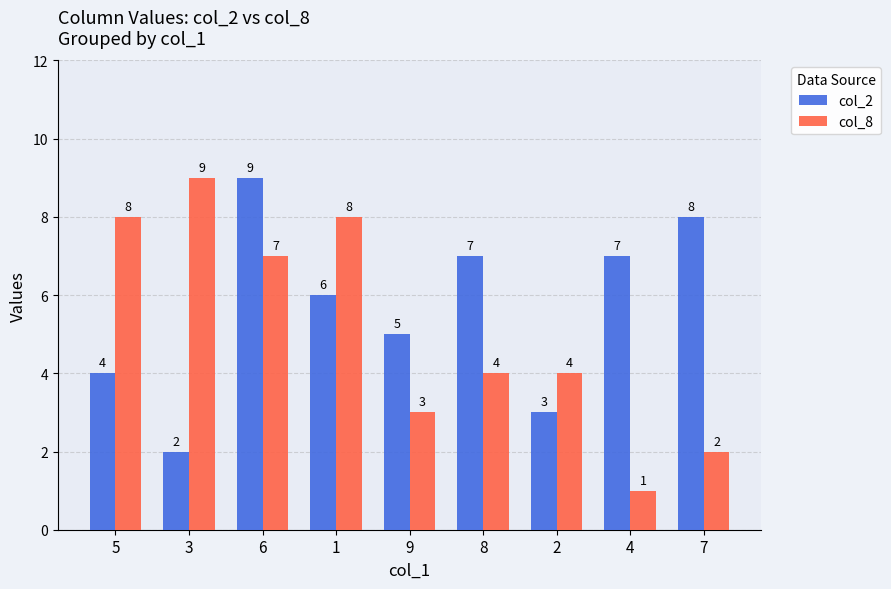

List the series in order of their overall mean, lowest first.

col_8, col_2